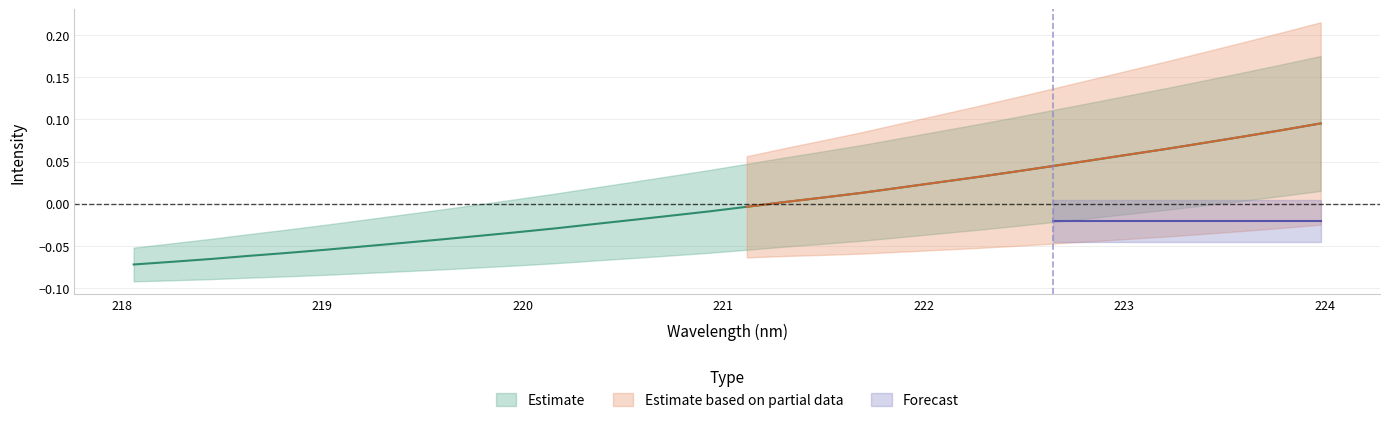

The value at 223.9802 is 0.1. True or false?

True